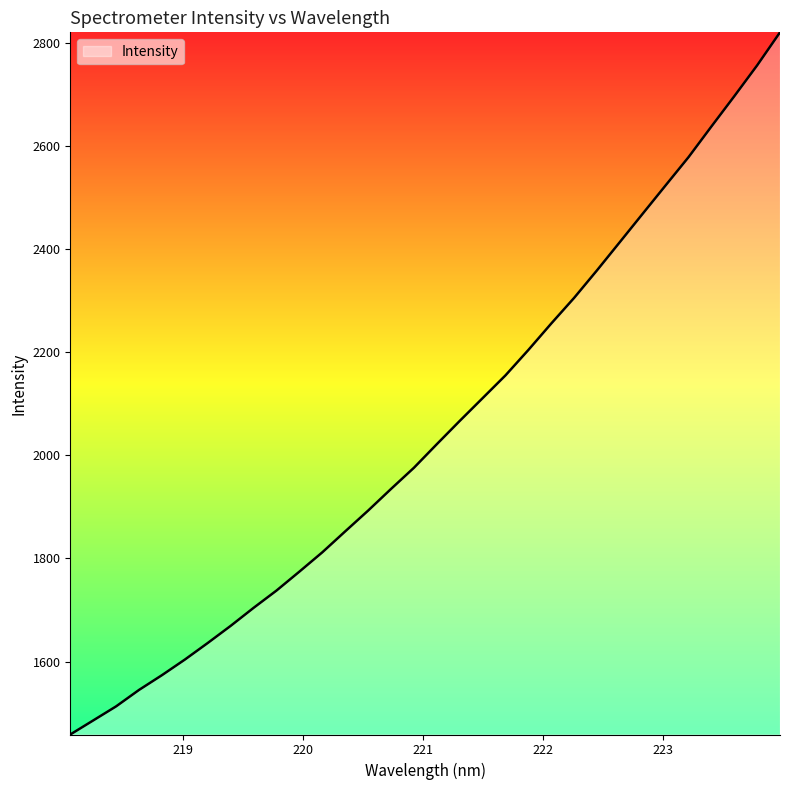

What is the maximum value shown in the chart?

2820.1